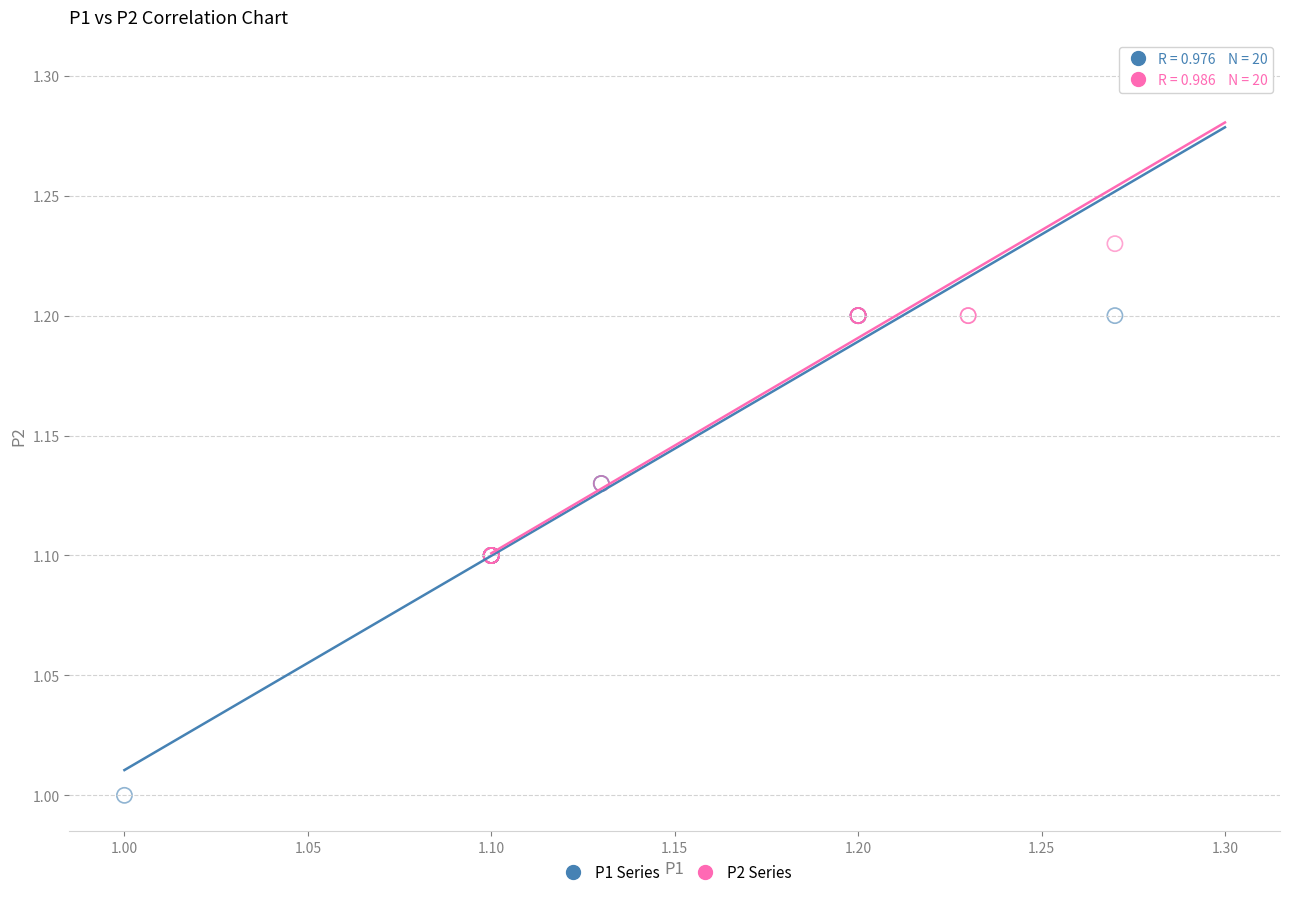

Which series has the widest spread of Y values?

P1 Series